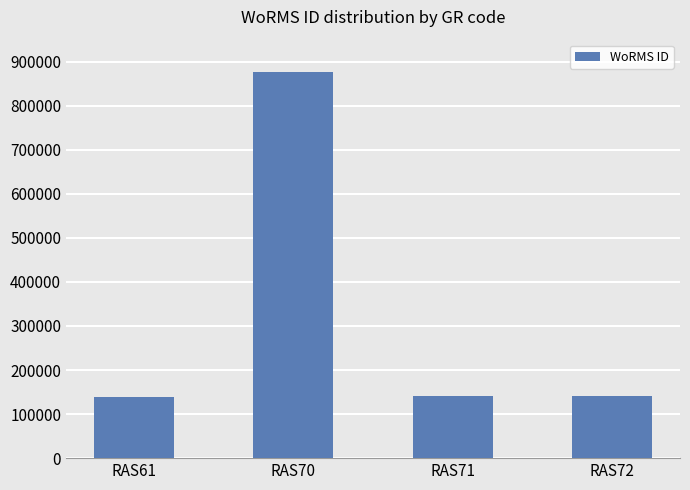

What is the greatest value displayed?

876821